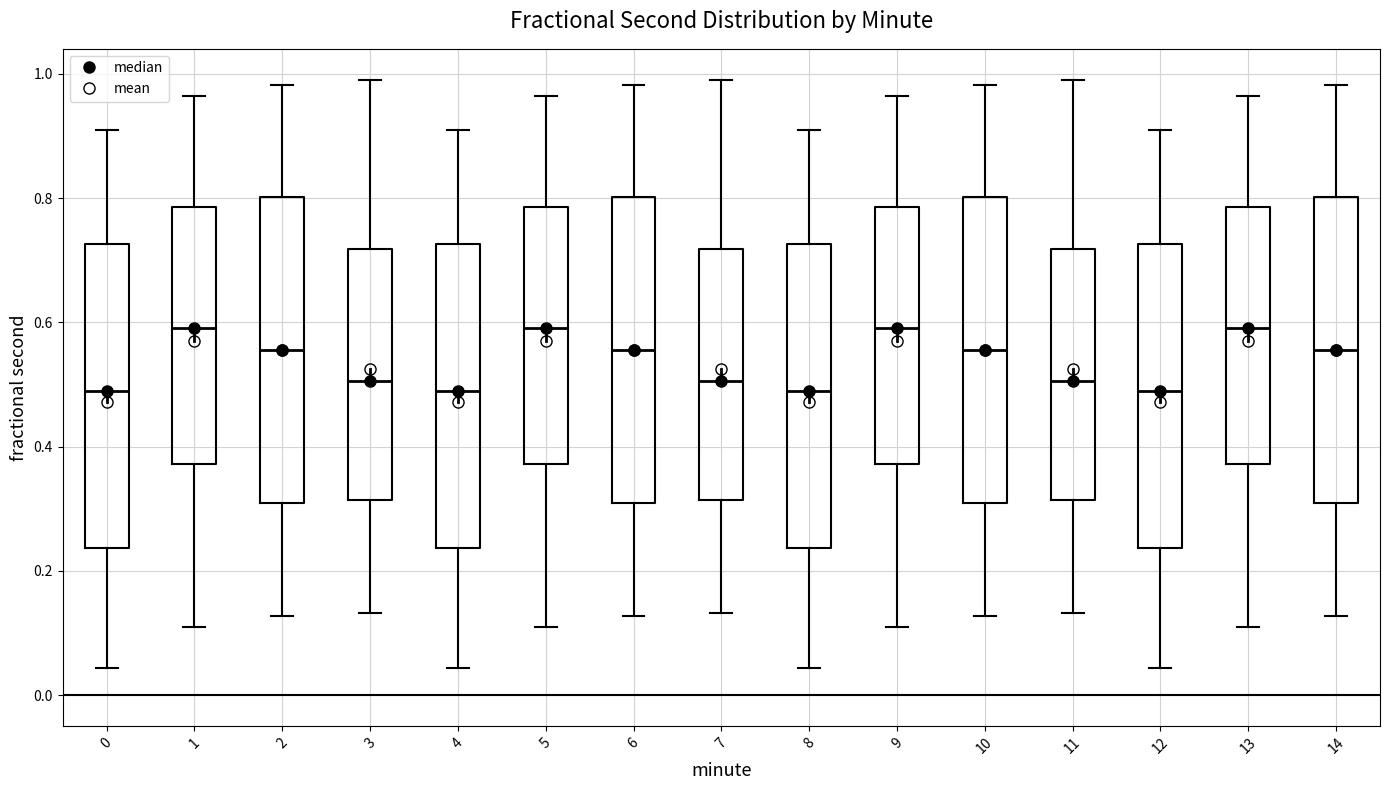

Reading left to right, transcribe this box plot: for each box, give where its median line is, the range the box spans, and where its two whiskers end, as read against the y-axis. The values are not printed on the chart, so give them approximately, as read against the axis.

0: median 0.48, box 0.24 to 0.72, whiskers 0.04 to 0.92
1: median 0.60, box 0.38 to 0.78, whiskers 0.10 to 0.96
2: median 0.56, box 0.30 to 0.80, whiskers 0.12 to 0.98
3: median 0.50, box 0.32 to 0.72, whiskers 0.14 to 1.00
4: median 0.48, box 0.24 to 0.72, whiskers 0.04 to 0.92
5: median 0.60, box 0.38 to 0.78, whiskers 0.10 to 0.96
6: median 0.56, box 0.30 to 0.80, whiskers 0.12 to 0.98
7: median 0.50, box 0.32 to 0.72, whiskers 0.14 to 1.00
8: median 0.48, box 0.24 to 0.72, whiskers 0.04 to 0.92
9: median 0.60, box 0.38 to 0.78, whiskers 0.10 to 0.96
10: median 0.56, box 0.30 to 0.80, whiskers 0.12 to 0.98
11: median 0.50, box 0.32 to 0.72, whiskers 0.14 to 1.00
12: median 0.48, box 0.24 to 0.72, whiskers 0.04 to 0.92
13: median 0.60, box 0.38 to 0.78, whiskers 0.10 to 0.96
14: median 0.56, box 0.30 to 0.80, whiskers 0.12 to 0.98